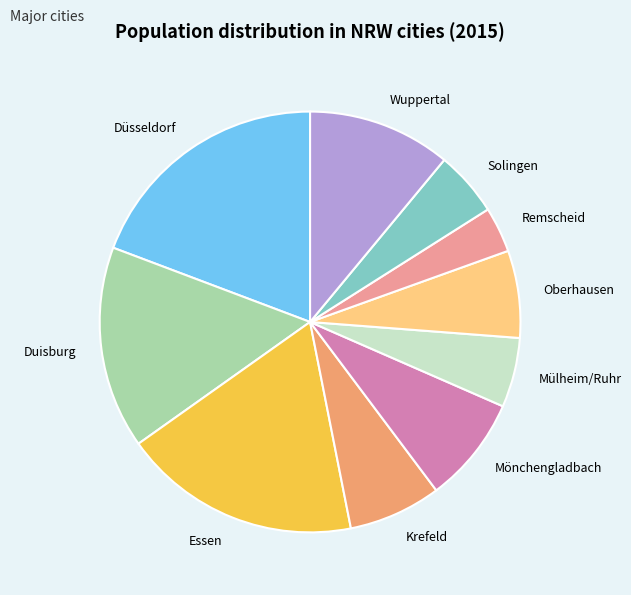

True or false: Mülheim/Ruhr accounts for 1% of the total.

False